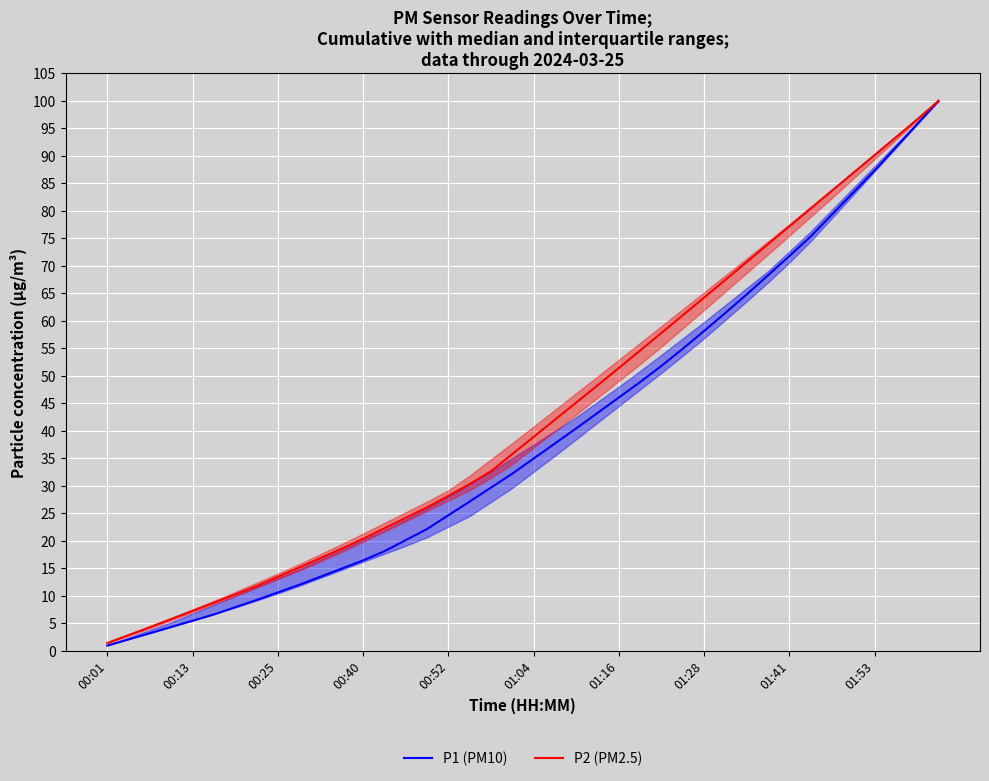

At how many categories does at least one series exceed 42?

19